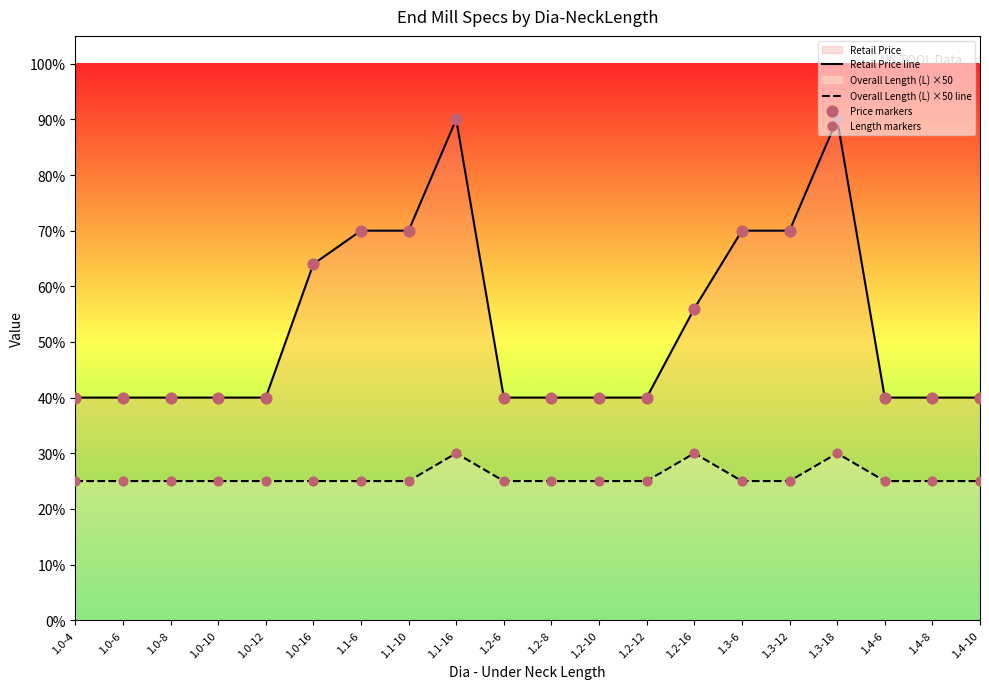

At how many categories does at least one series exceed 7246?

2